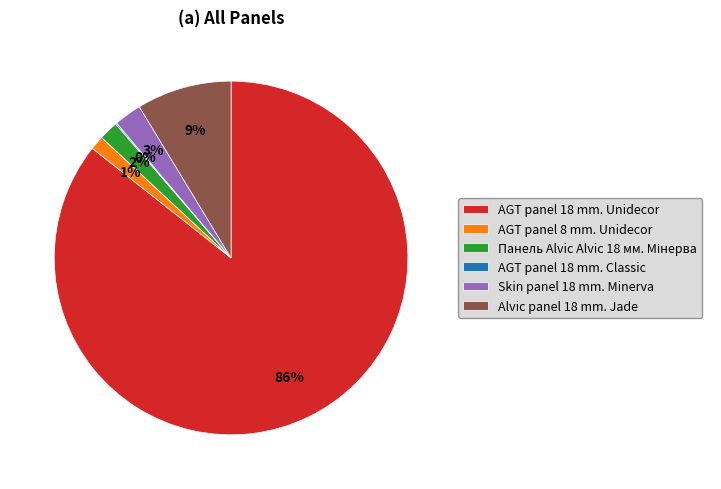

True or false: Alvic panel 18 mm. Jade accounts for 1% of the total.

False